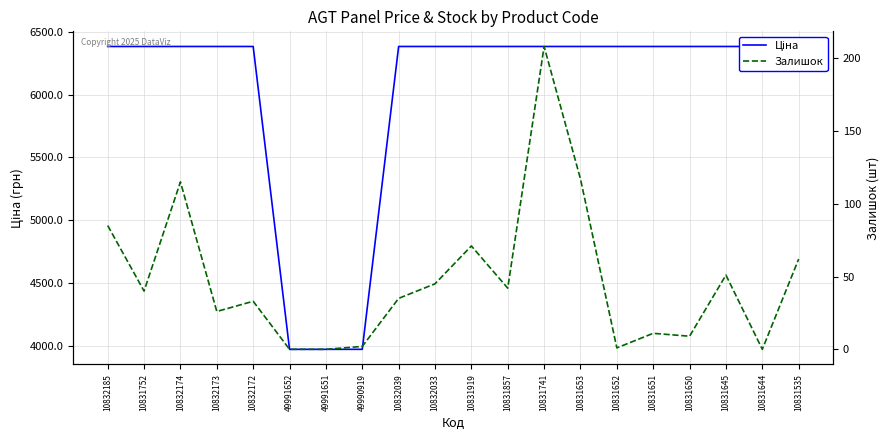

At which category is the sum across all series the highest?

10831741